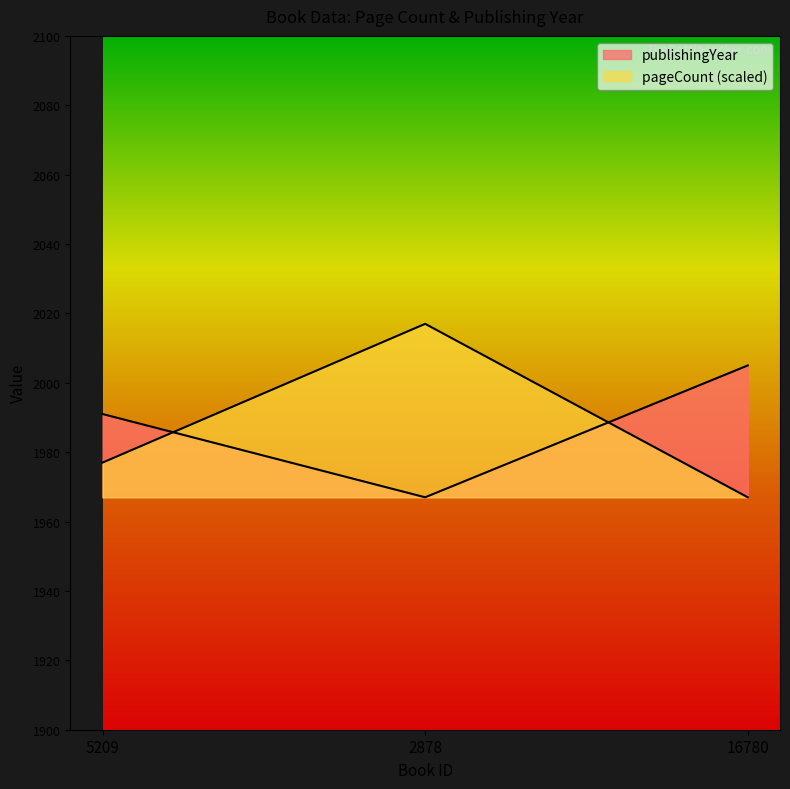

Rank the categories by publishingYear value from highest to lowest.

16780, 5209, 2878